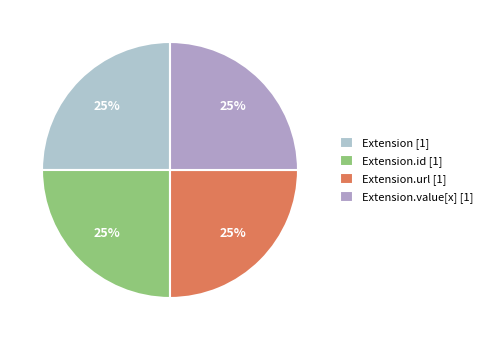

How many slices are in this pie chart?

4